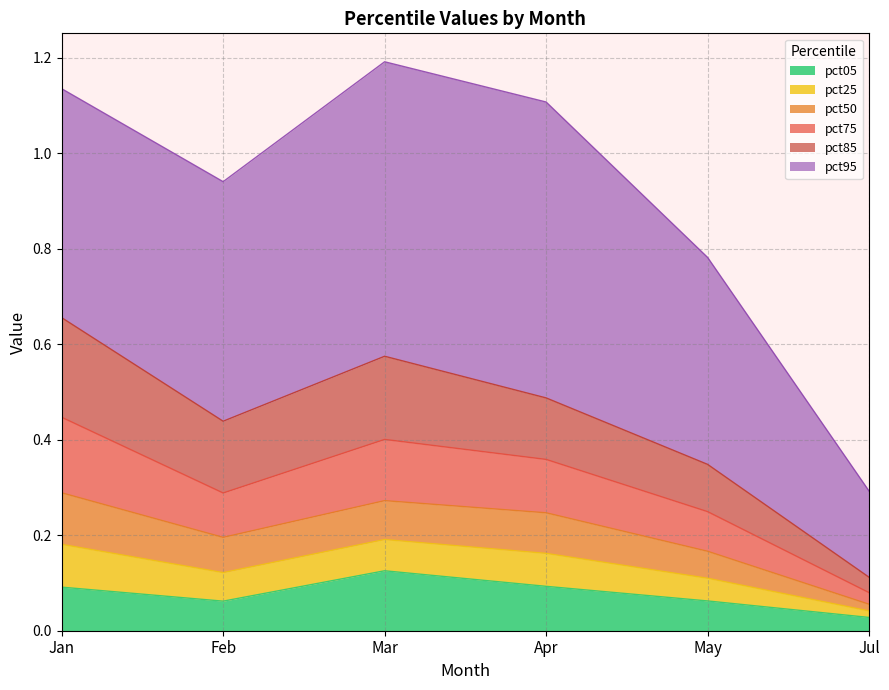

At which category does the chart reach its minimum across all series?

Jul